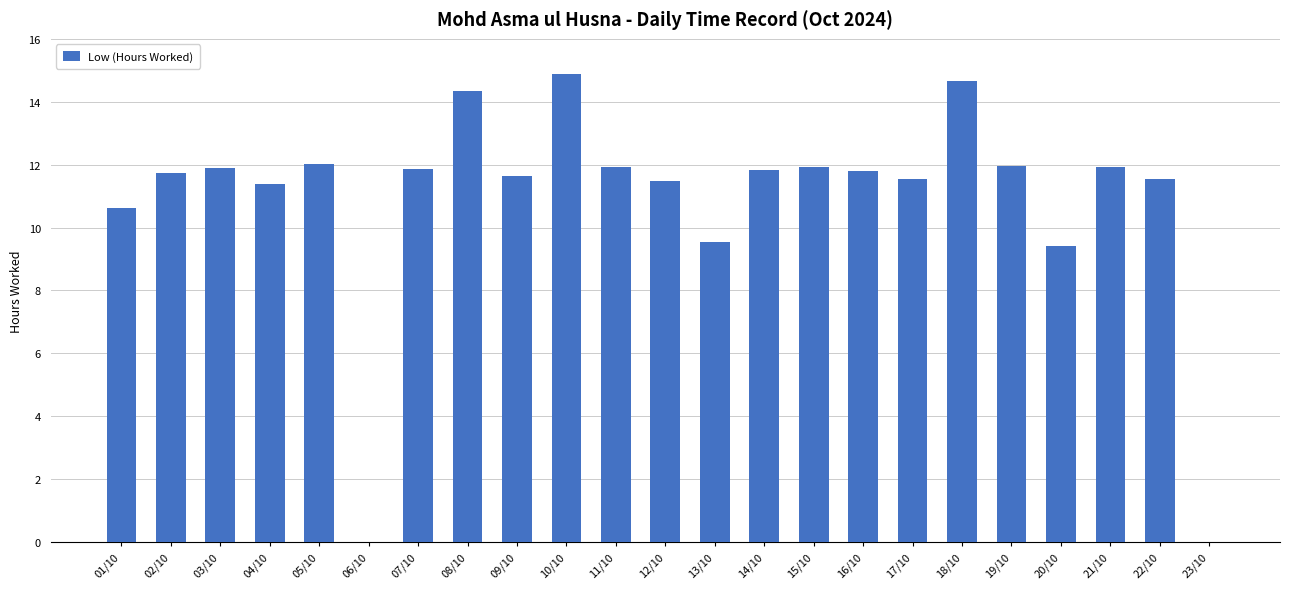

True or false: the data shows 3.0 at 18/10.

False